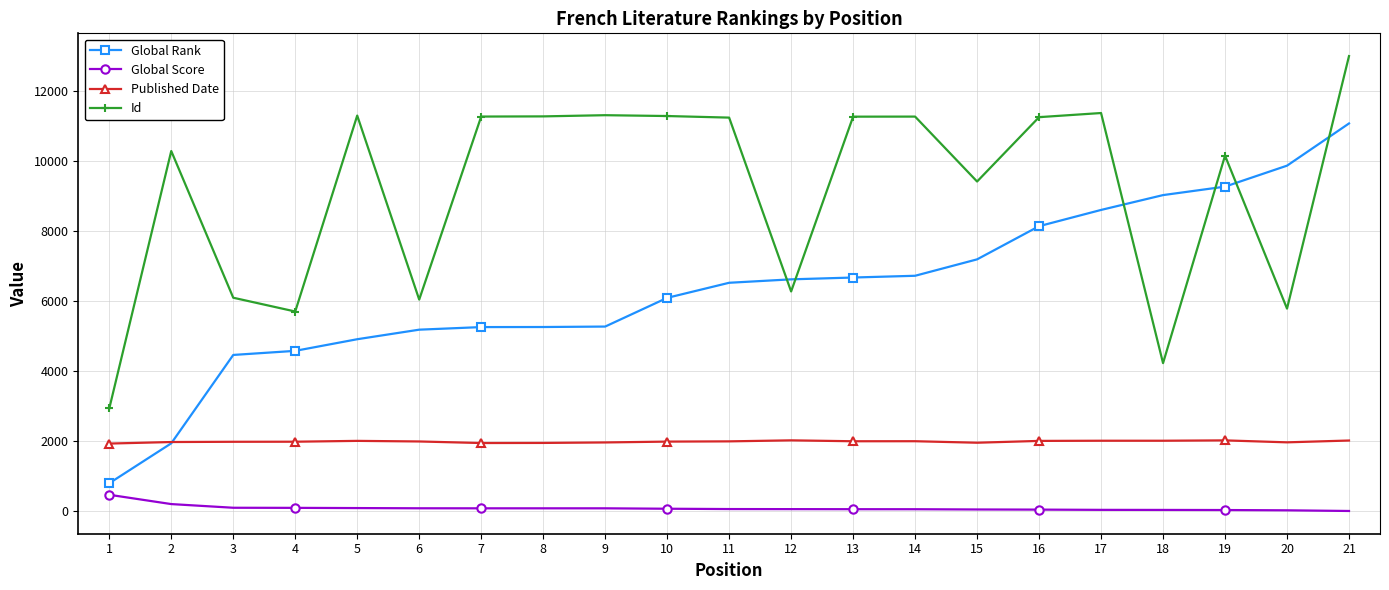

Count the number of data series in this chart.

4